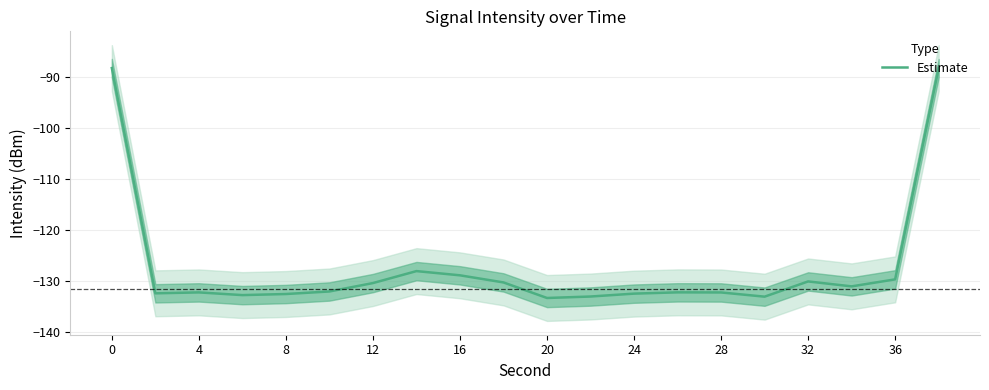

Does the chart have visible grid lines?

Yes